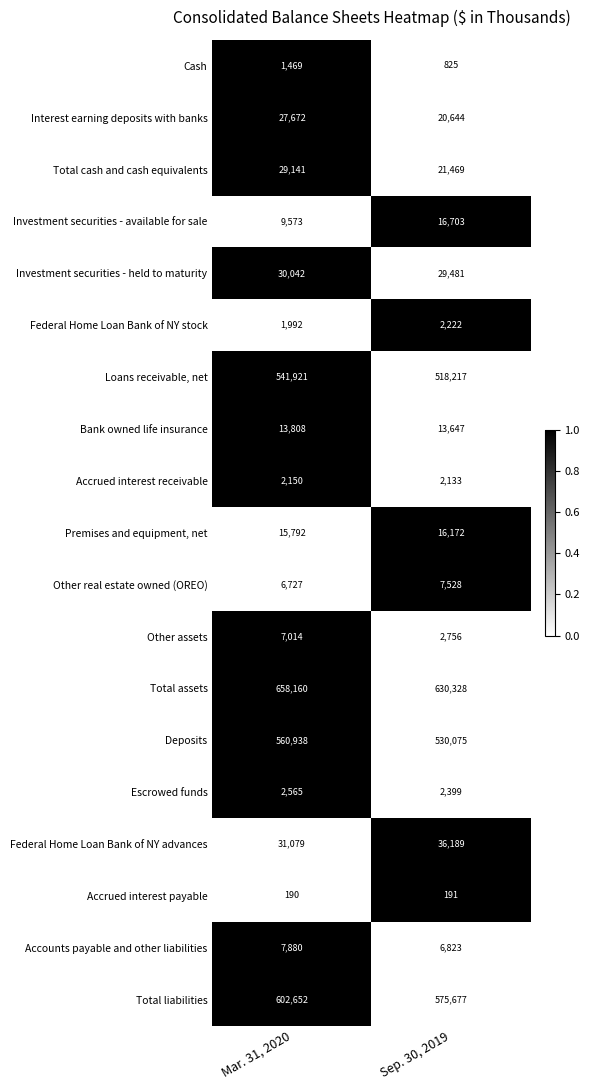

The value of Accrued interest payable at Sep. 30, 2019 is 127. True or false?

False